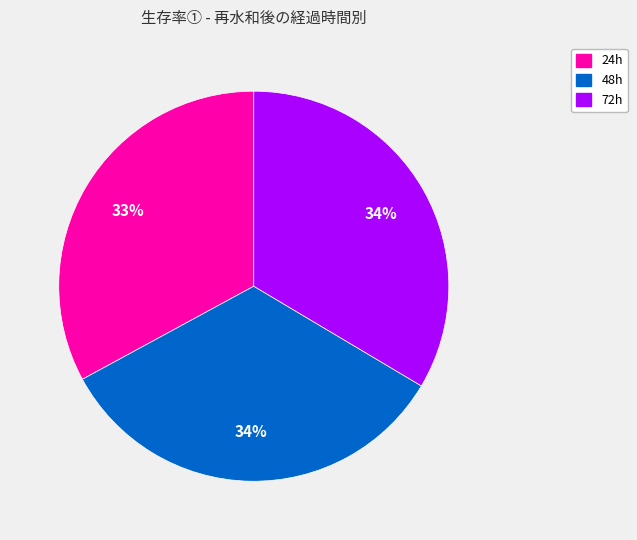

Which category has the smallest portion of the pie?

24h